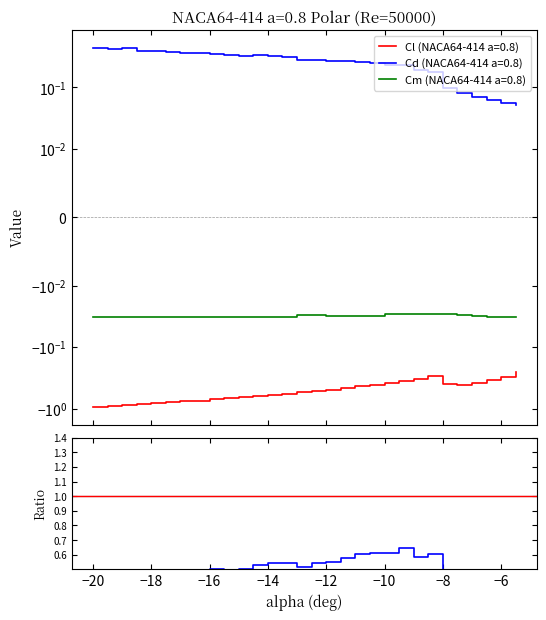

Which has a higher value, −8 or −18?

−8